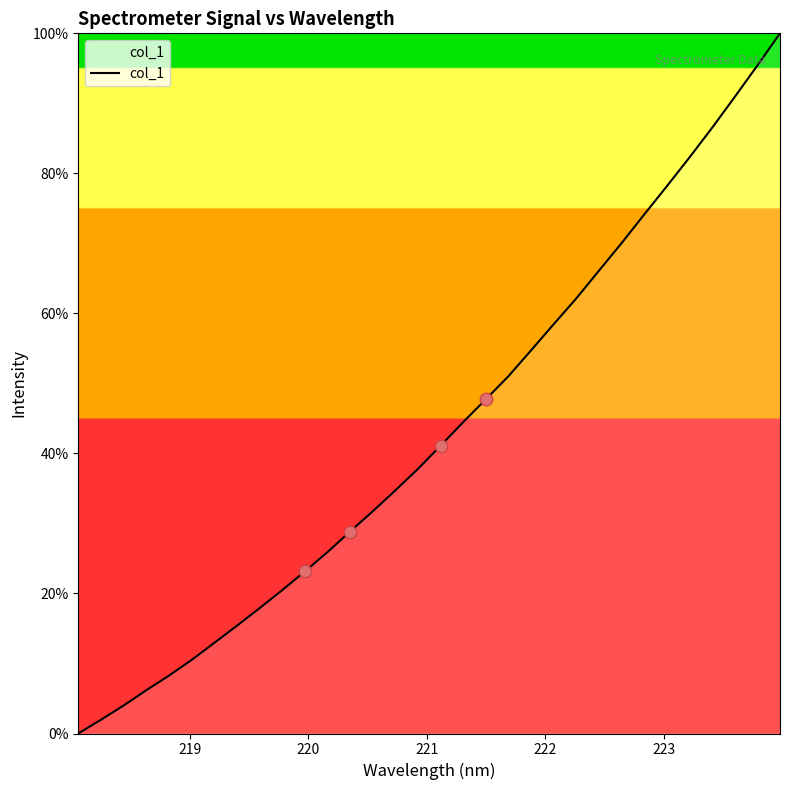

What is the difference between the maximum and minimum values?

100.0